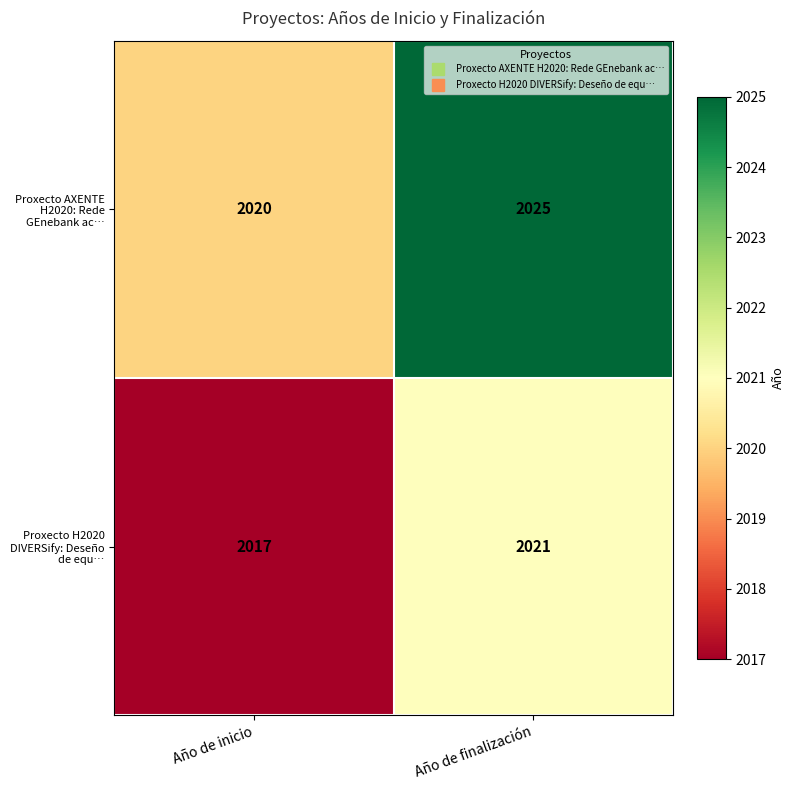

Rank the series by their average value, from highest to lowest.

Proxecto AXENTE H2020: Rede GEnebank ac…, Proxecto H2020 DIVERSify: Deseño de equ…